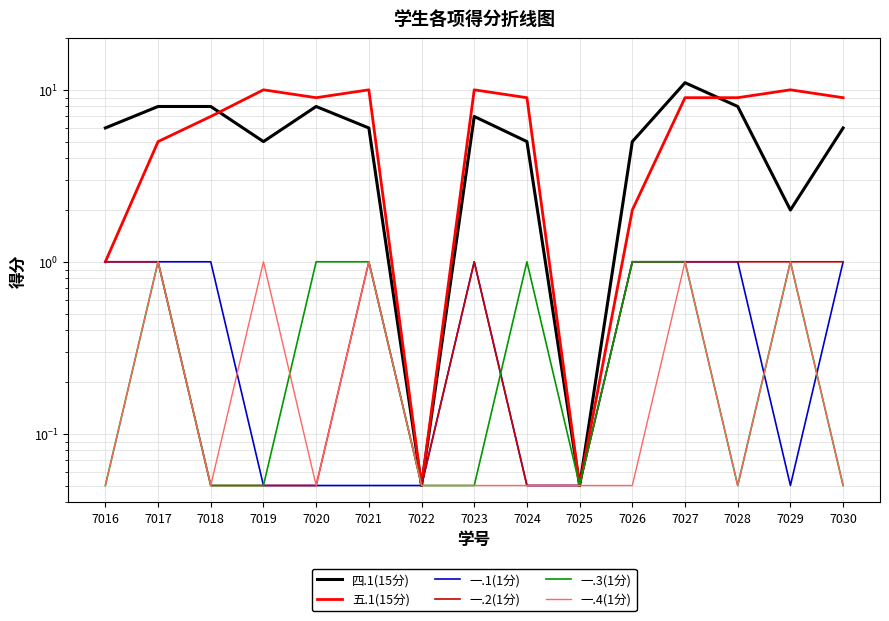

Which series changed the most between 7020 and 7025?

五.1(15分)